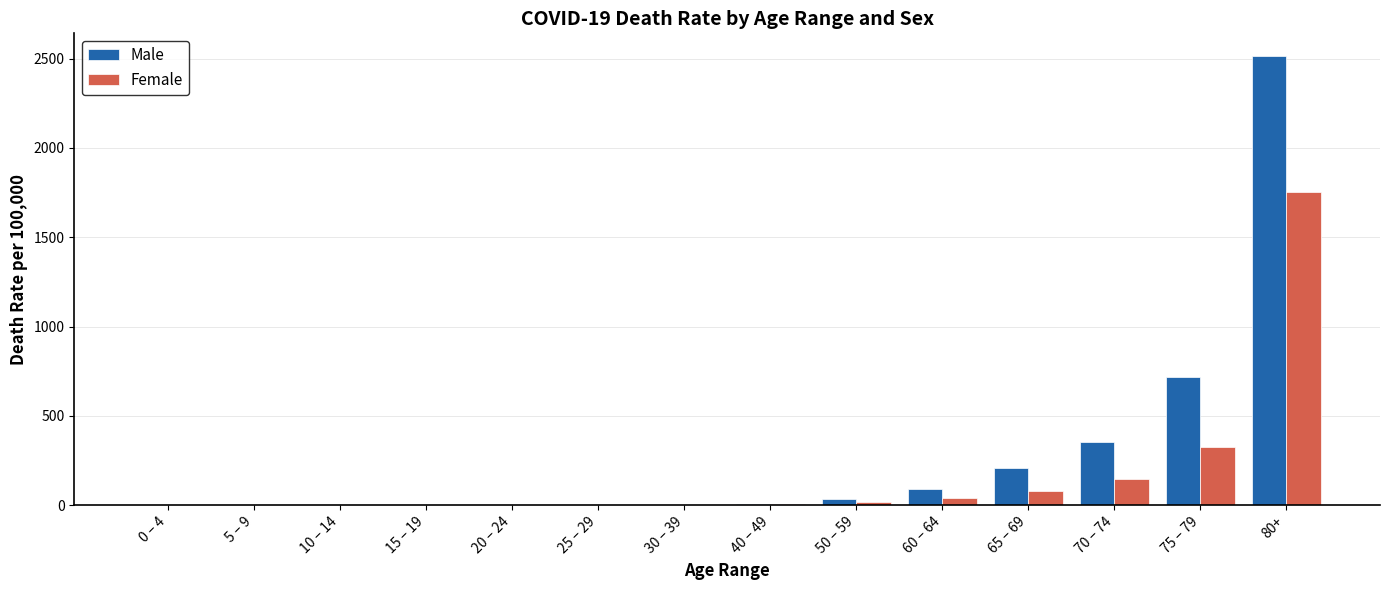

Count the number of data series in this chart.

2